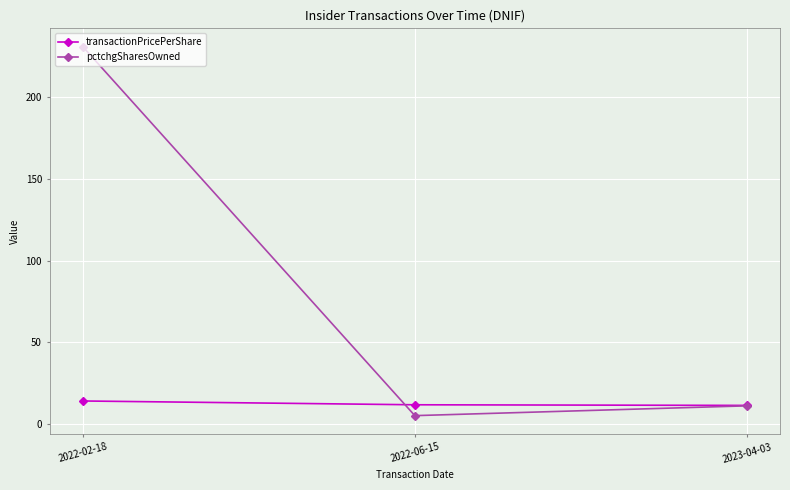

At 2022-06-15, list the series in order from largest to smallest.

transactionPricePerShare, pctchgSharesOwned